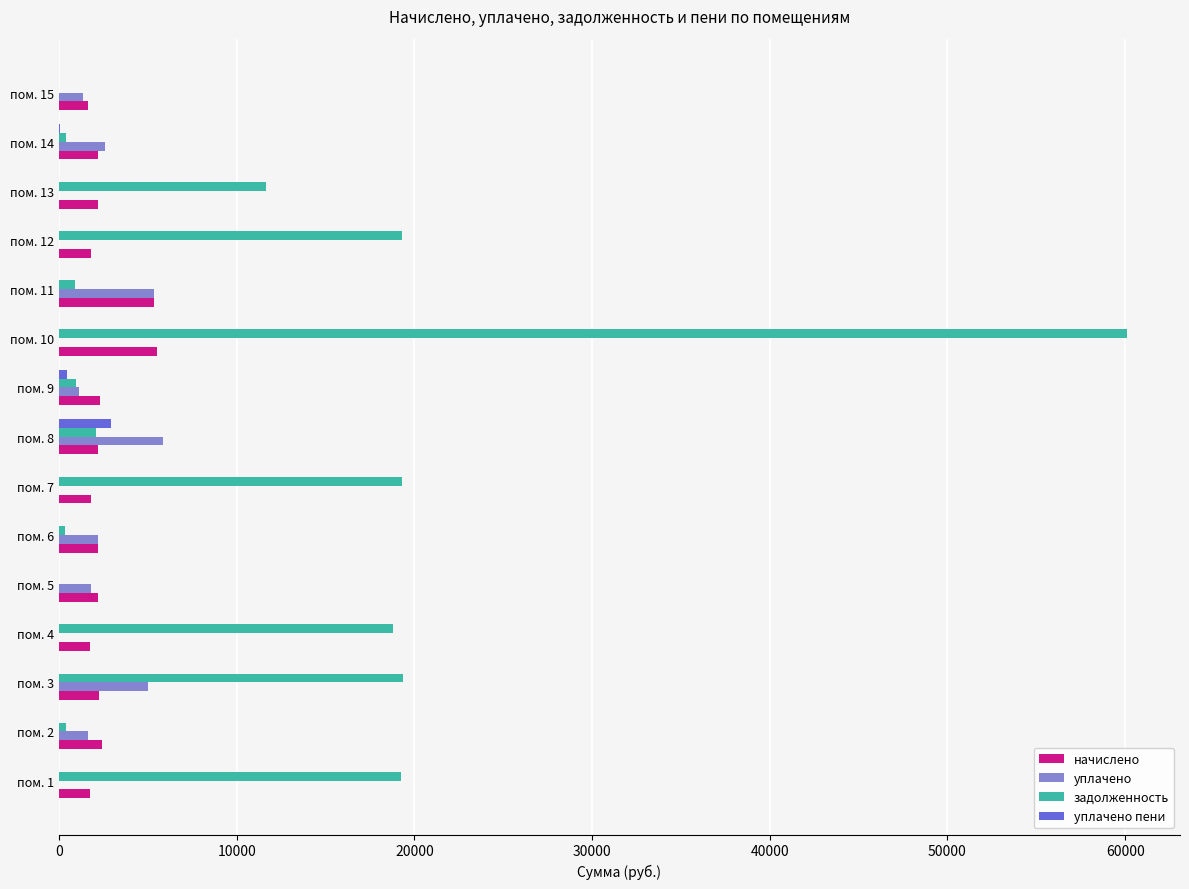

At which category is the sum across all series the highest?

пом. 10